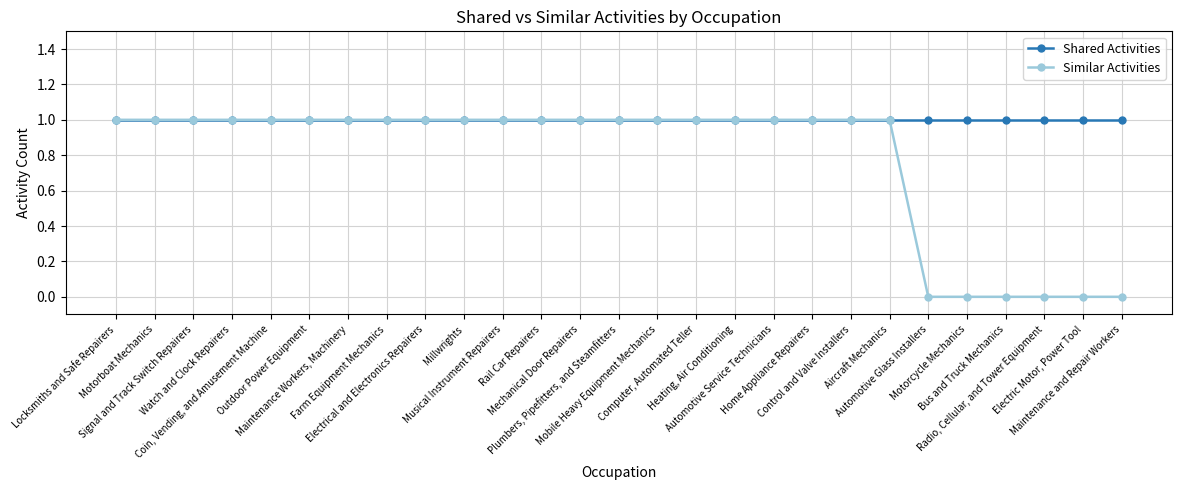

What are all the series names shown in the legend?

Shared Activities, Similar Activities